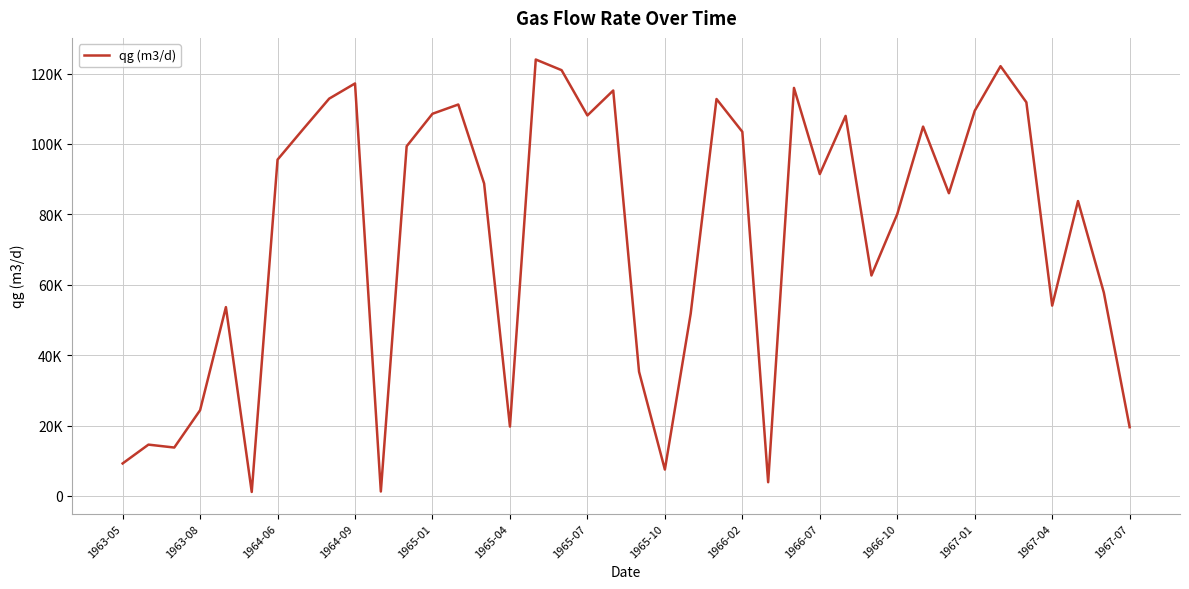

Is this an area chart (filled region under the line)?

No